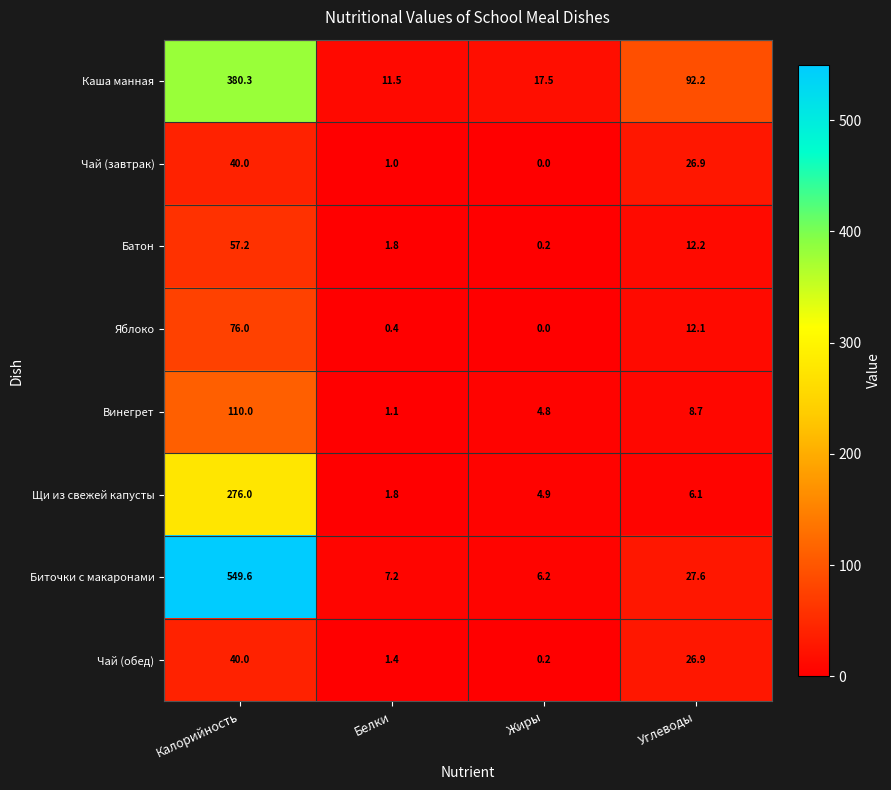

What is the average value of the Батон series?

17.9